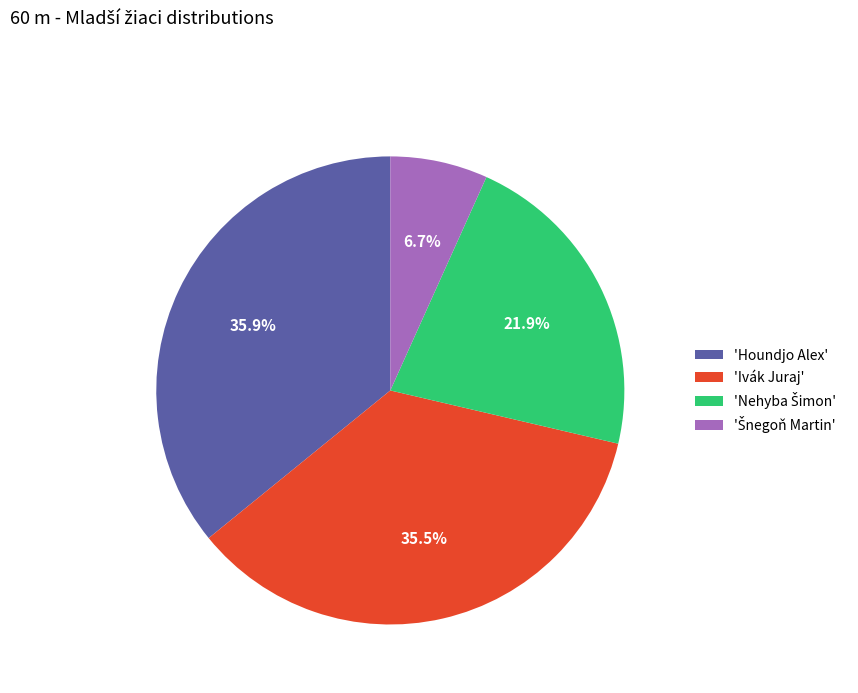

Is there any slice that represents more than half of the pie?

No